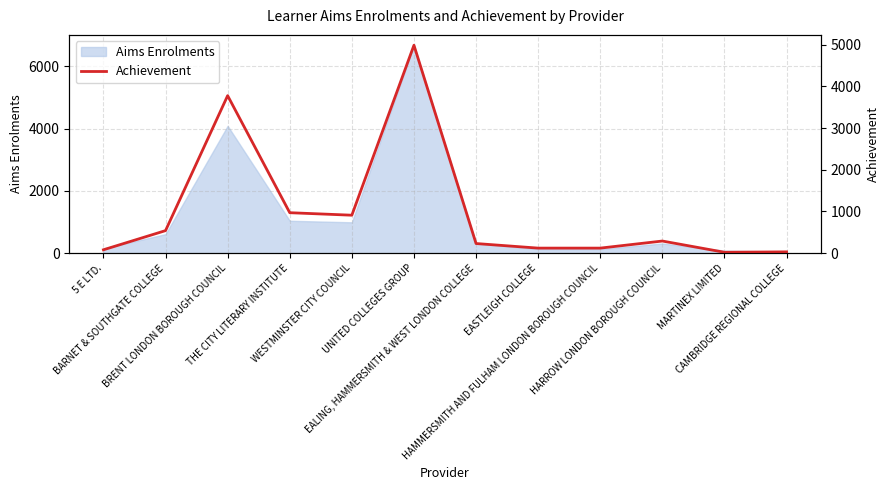

What is the maximum value for Aims Enrolments?

6680